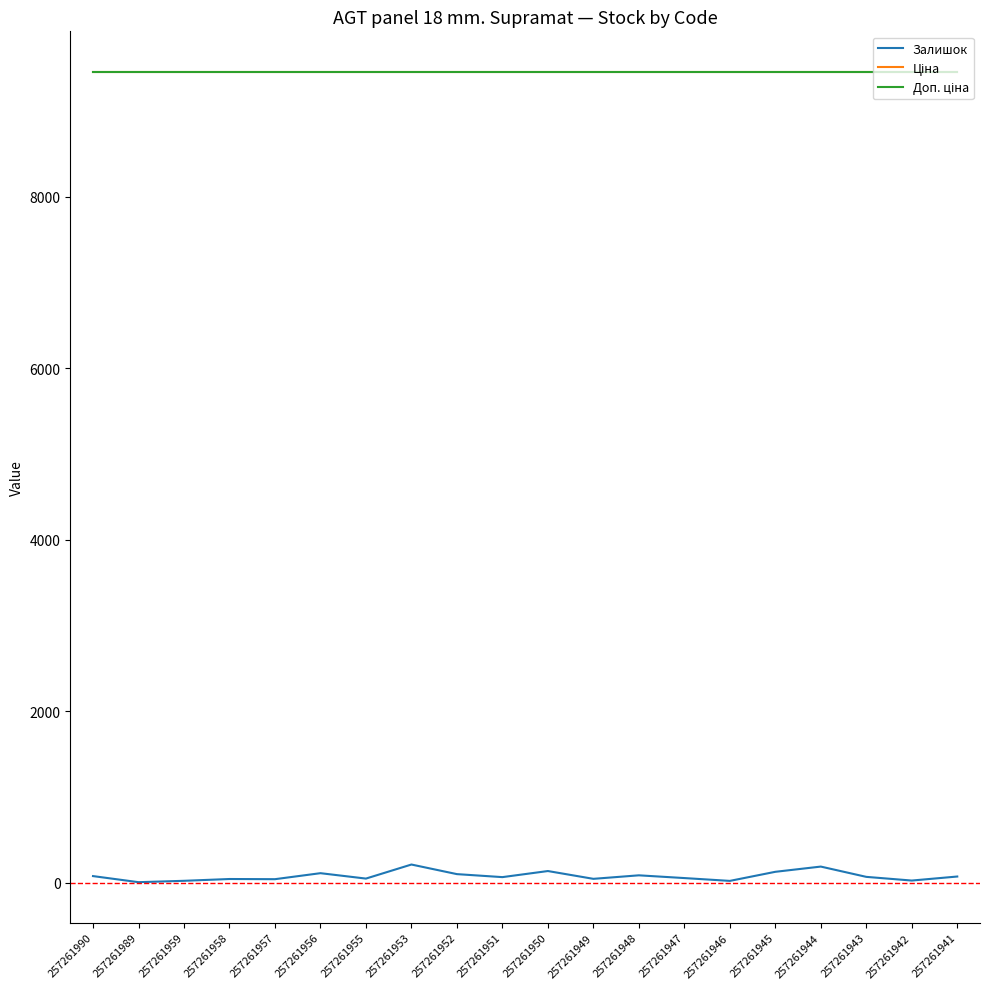

Does the chart display data point markers on the line(s)?

No